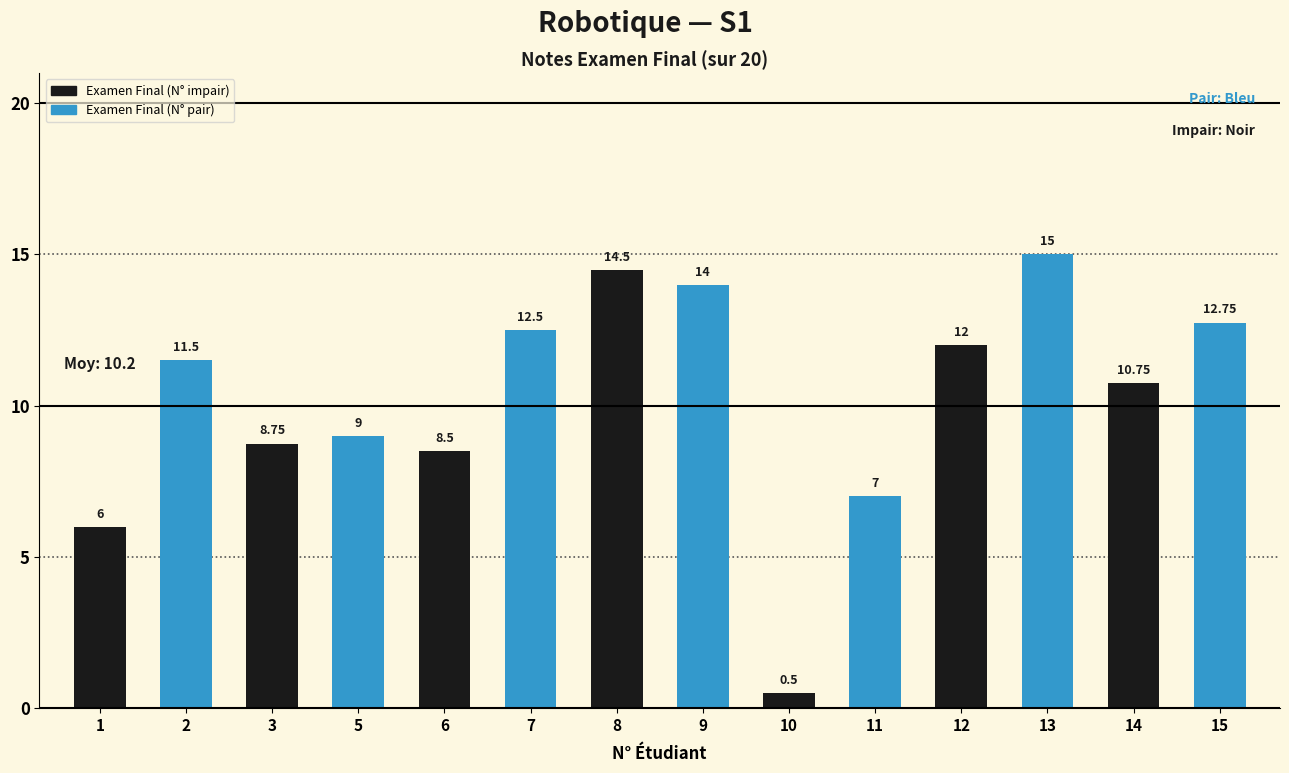

Does the chart contain any negative values?

No